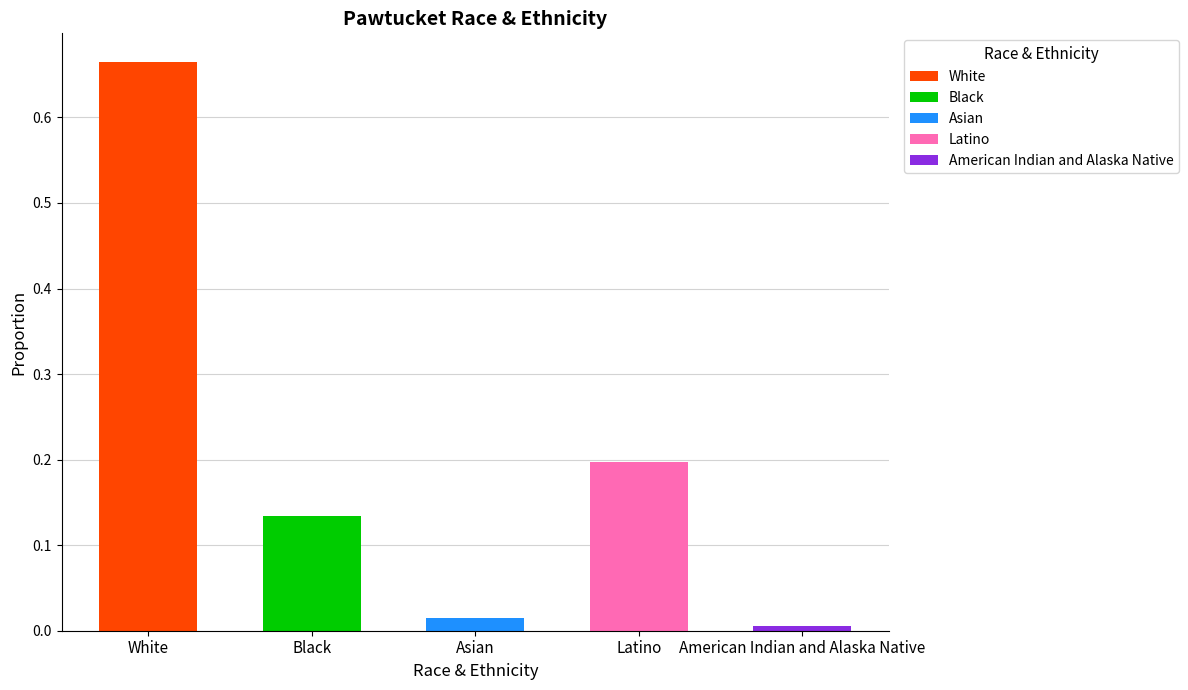

Reading left to right, what are all the values shown in this chart?

White=0.7	Black=0.1	Asian=0.0	Latino=0.2	American Indian and Alaska Native=0.0